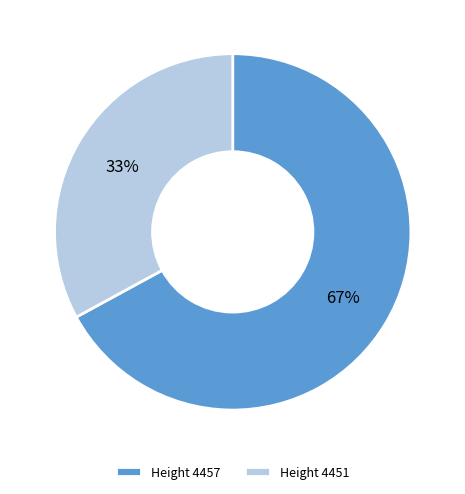

How many slices are in this pie chart?

2